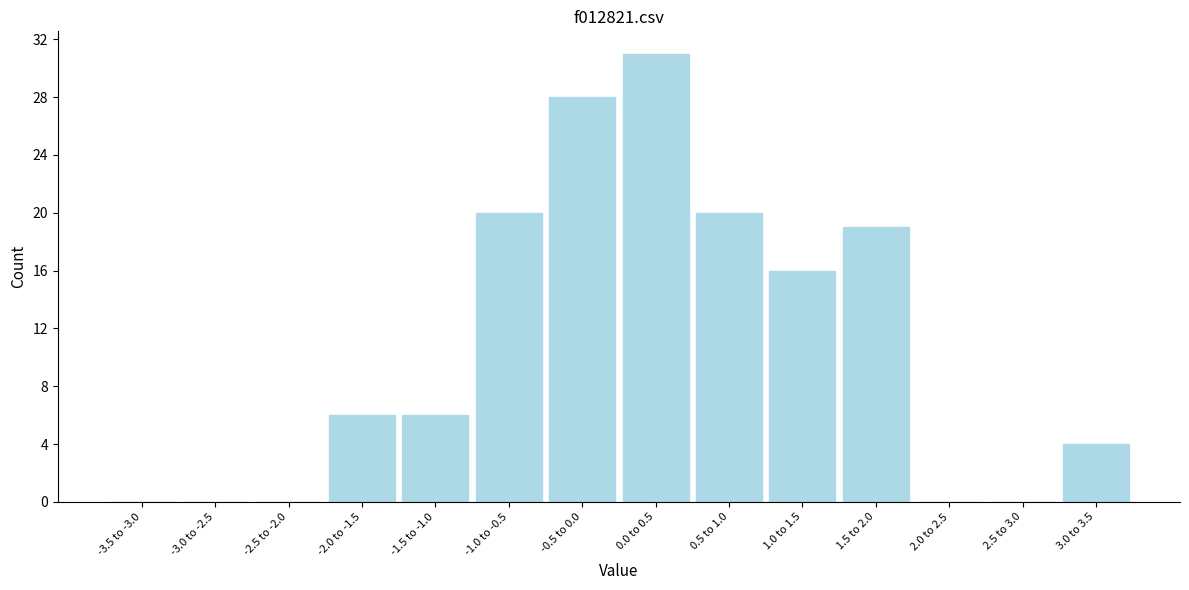

Reading left to right, extract all data points from this chart.

-3.5 to -3.0=0	-3.0 to -2.5=0	-2.5 to -2.0=0	-2.0 to -1.5=6	-1.5 to -1.0=6	-1.0 to -0.5=20	-0.5 to 0.0=28	0.0 to 0.5=31	0.5 to 1.0=20	1.0 to 1.5=16	1.5 to 2.0=19	2.0 to 2.5=0	2.5 to 3.0=0	3.0 to 3.5=4